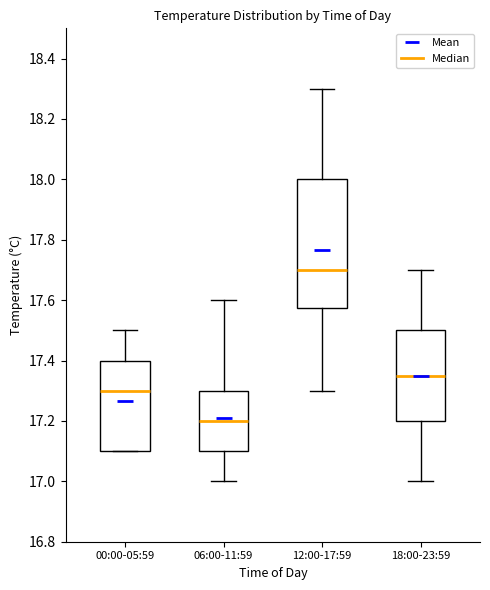

Reading left to right, transcribe this box plot: for each box, give where its median line is, the range the box spans, and where its two whiskers end, as read against the y-axis. The values are not printed on the chart, so give them approximately, as read against the axis.

00:00-05:59: median 17.30, box 17.10 to 17.40, whiskers 17.10 to 17.50
06:00-11:59: median 17.20, box 17.10 to 17.30, whiskers 17.00 to 17.60
12:00-17:59: median 17.70, box 17.58 to 18.00, whiskers 17.30 to 18.30
18:00-23:59: median 17.36, box 17.20 to 17.50, whiskers 17.00 to 17.70